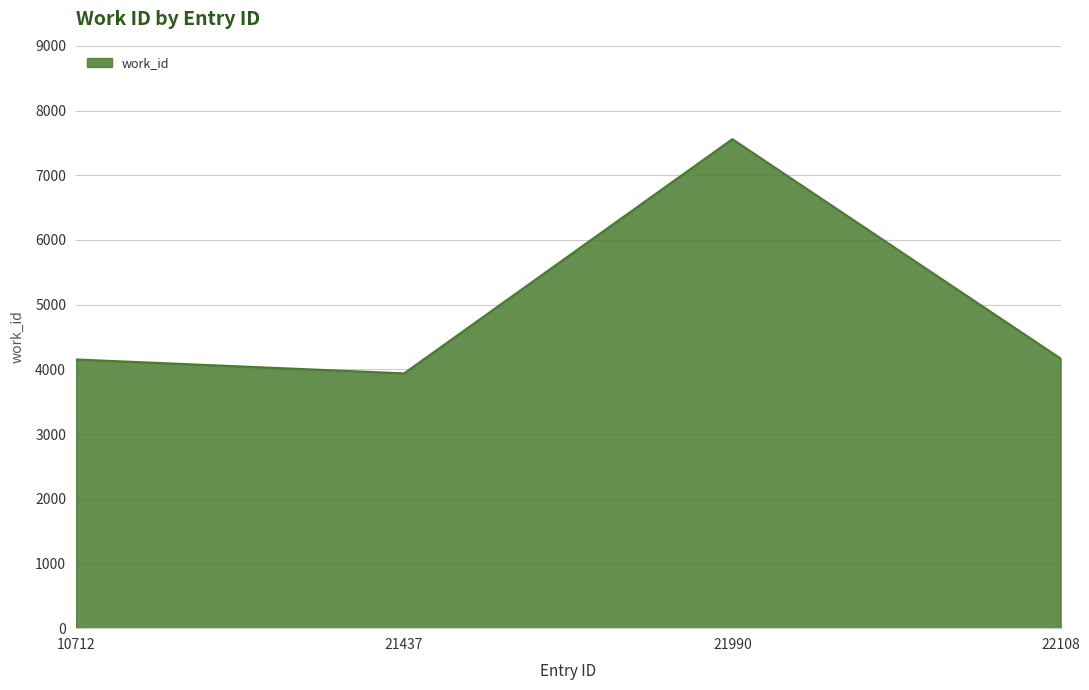

The value at 21437 is 1446. True or false?

False